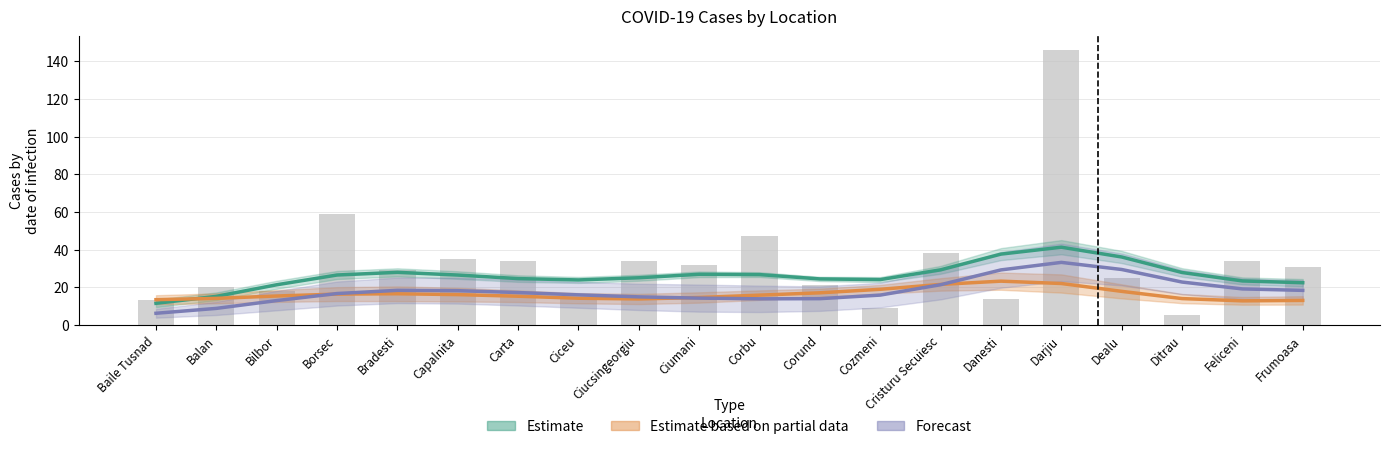

What is the label of the 6th bar from the right?

Danesti